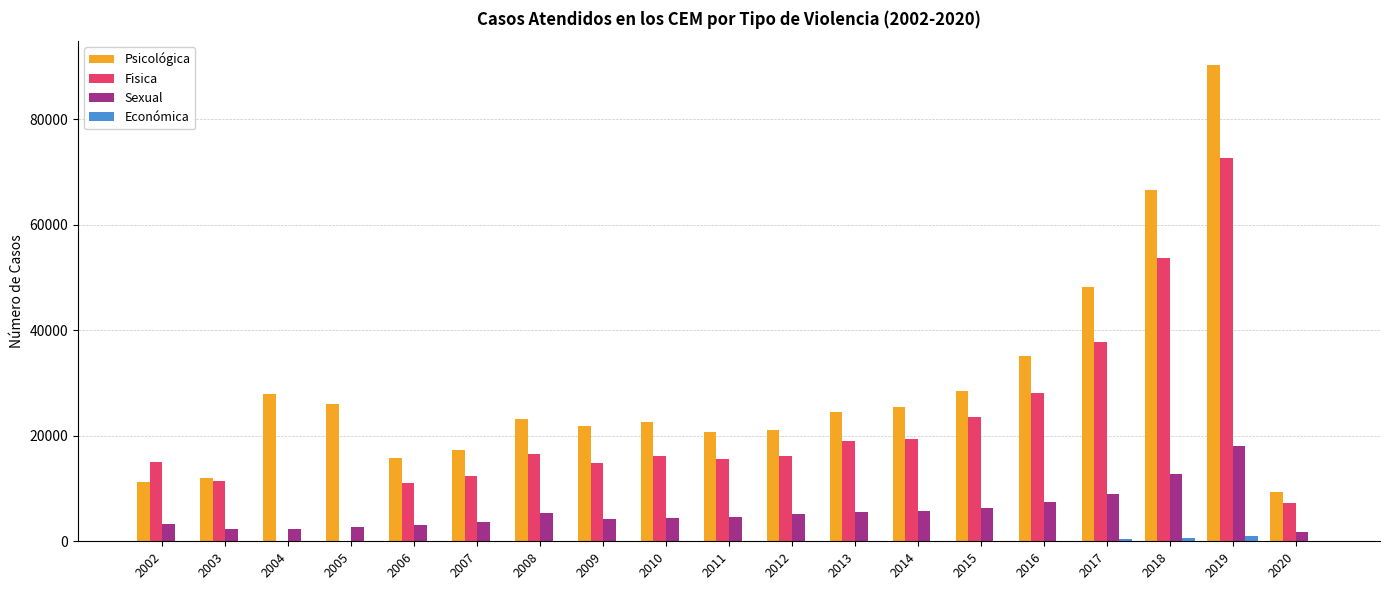

At which category is the sum across all series the highest?

2019